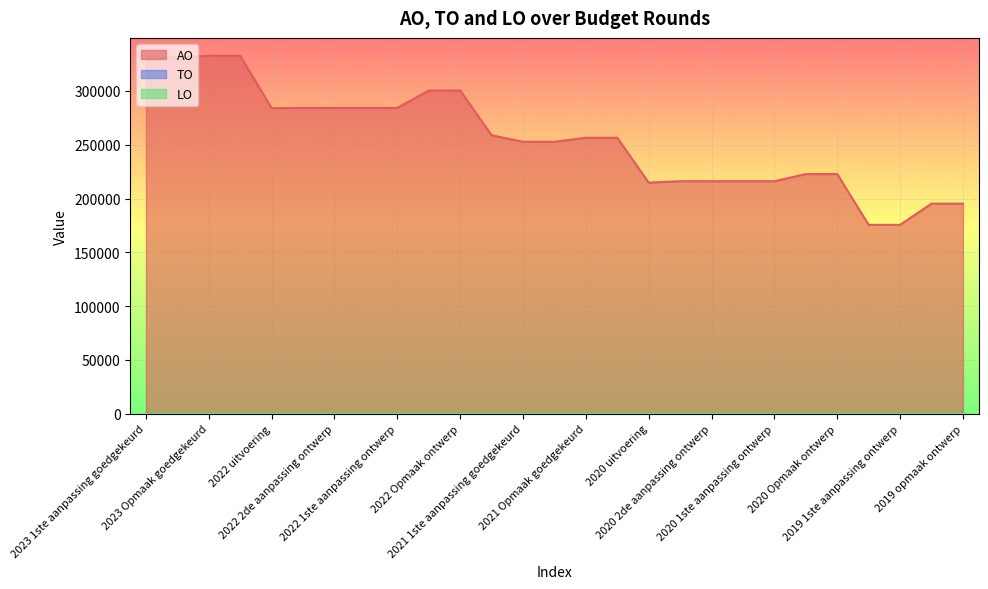

True or false: LO has more than 2 points higher than both neighbors.

False